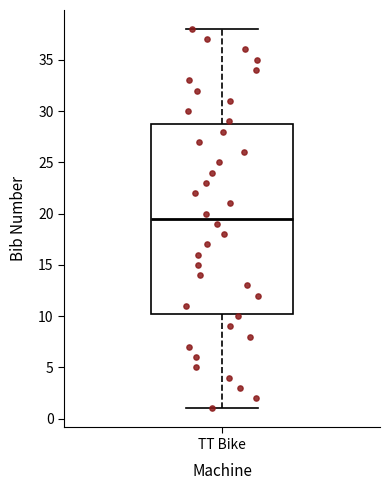

Where does the upper whisker of the box for TT Bike end on the y-axis? The values are not printed on the chart, so give them approximately, as read against the axis.

38.0